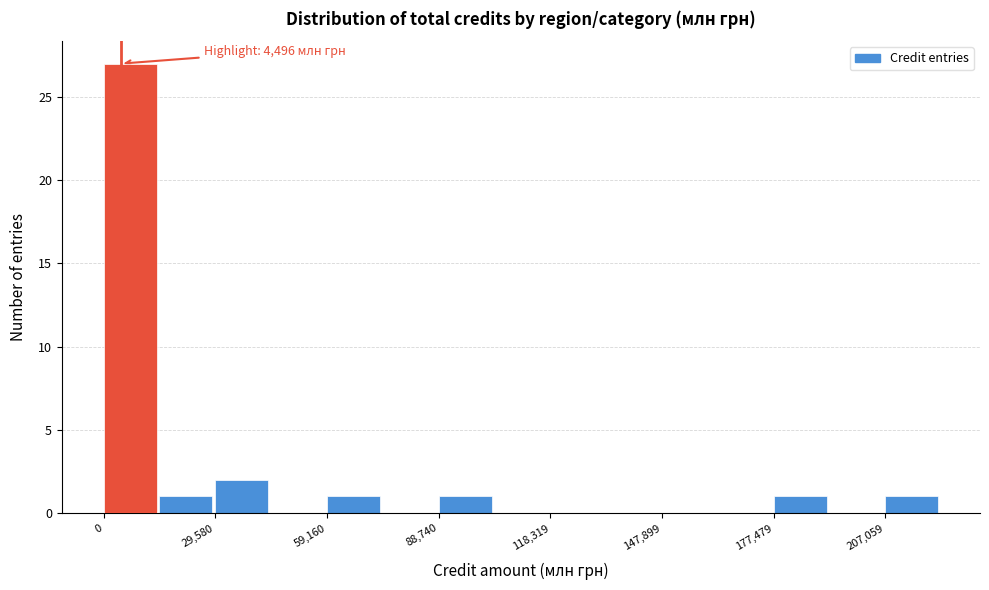

Read against the x-axis, roughly where is the centre of the tallest bar?

5000